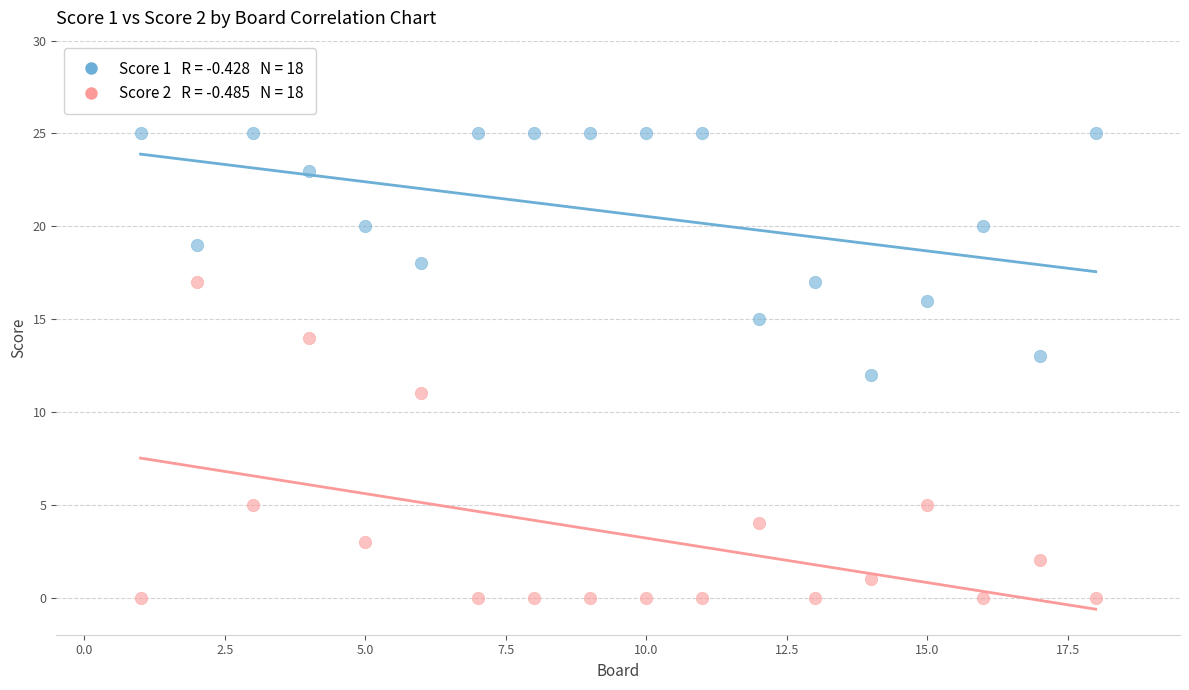

Across all data points, what is the range of Y values (max minus min)?

25